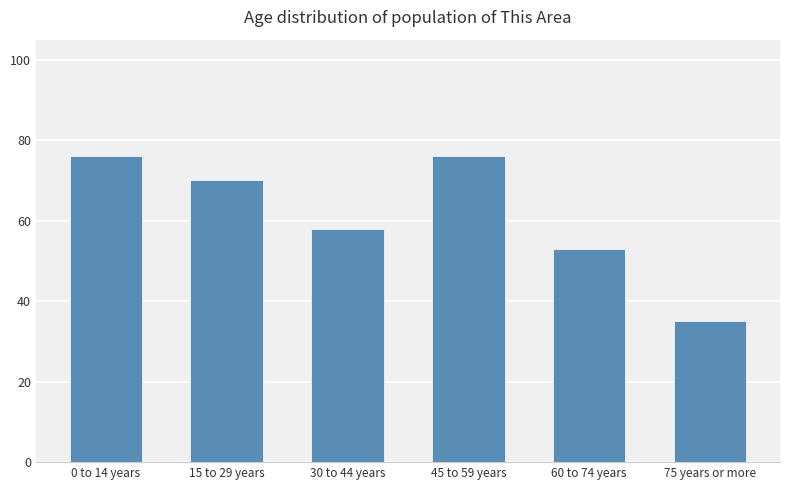

Between 15 to 29 years and 45 to 59 years, which is larger?

45 to 59 years